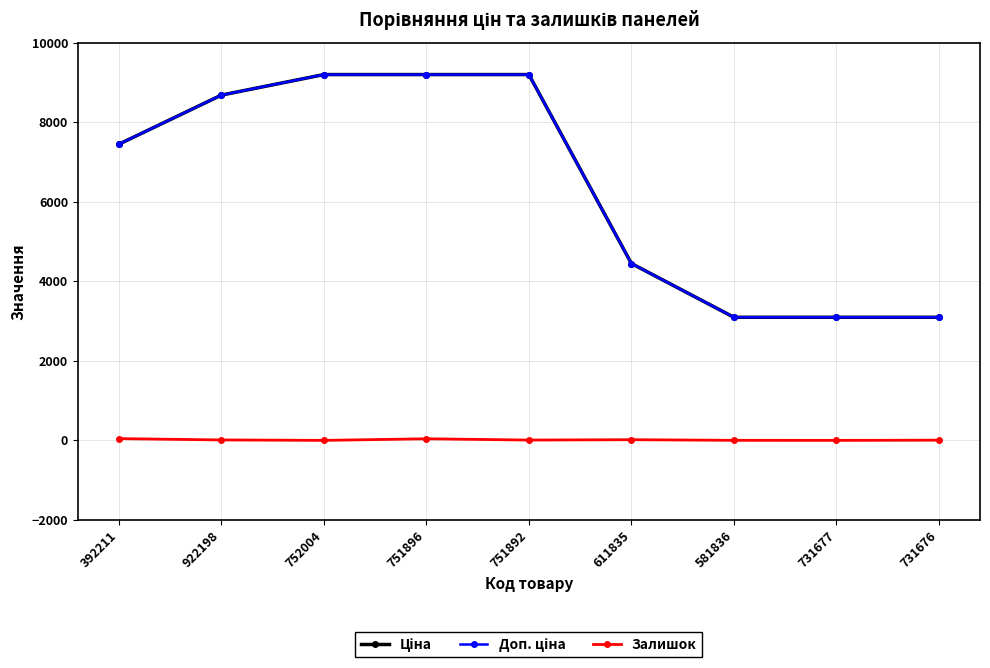

What is the greatest value displayed?

9196.3